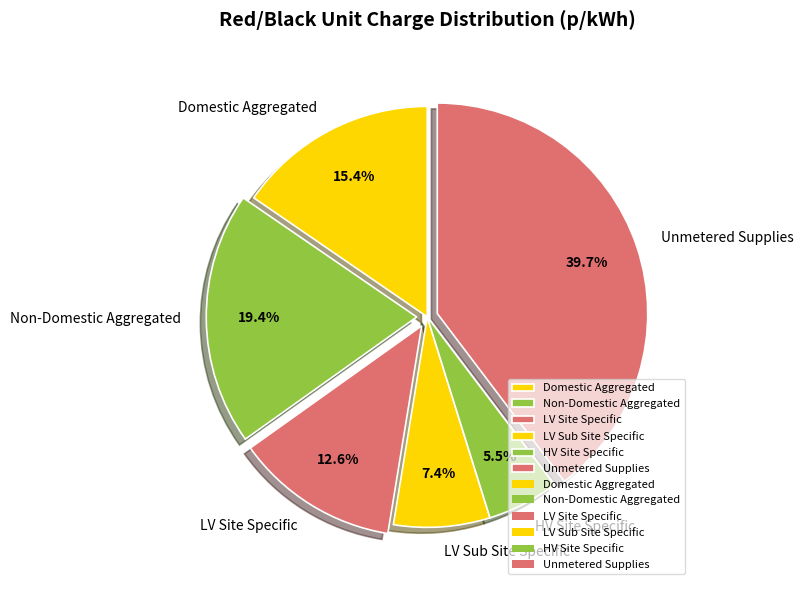

To the nearest percent, what is the difference between the largest and smallest slice percentages?

34%